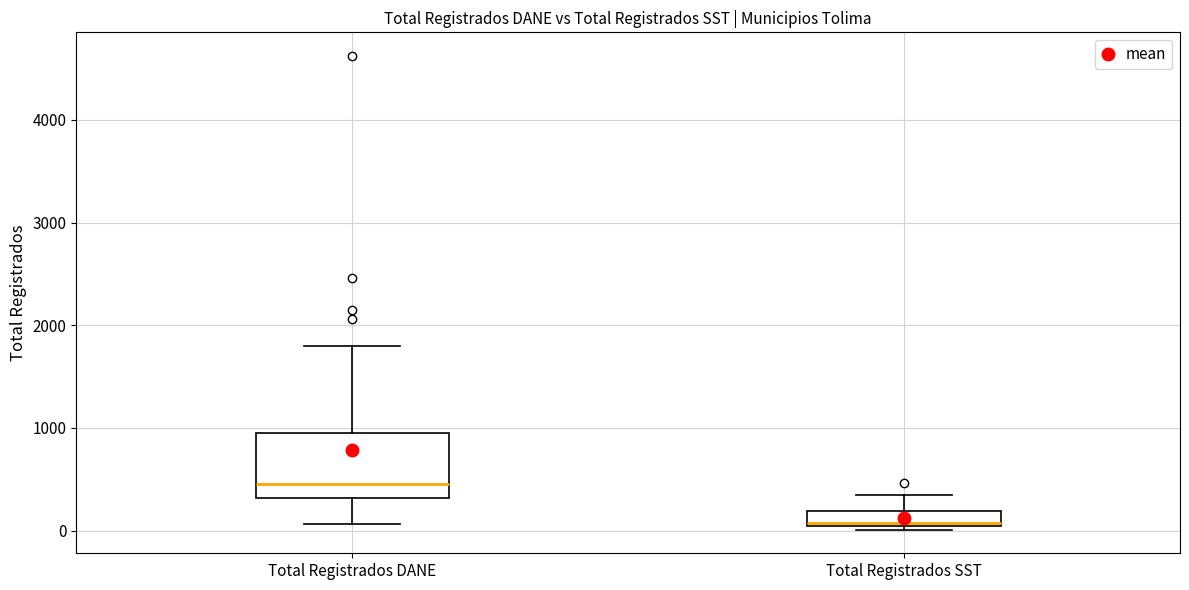

Where does the median line of the box for Total Registrados SST sit on the y-axis? The values are not printed on the chart, so give them approximately, as read against the axis.

100